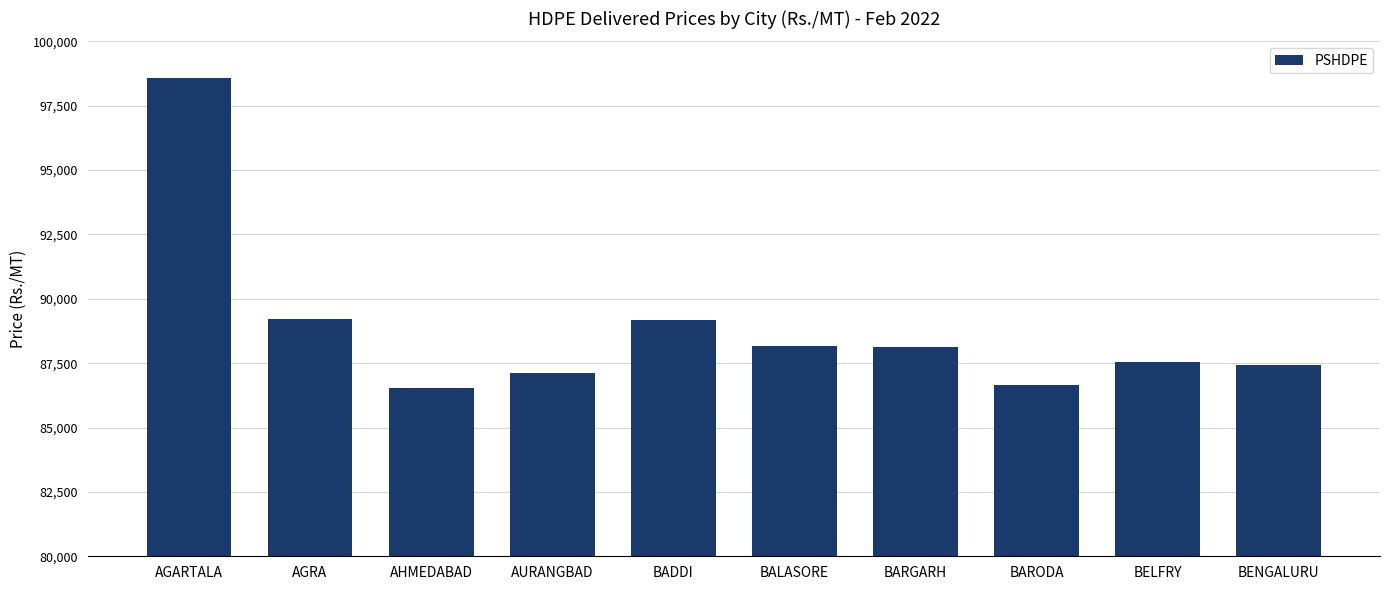

What is the difference between the maximum and second lowest values?

11927